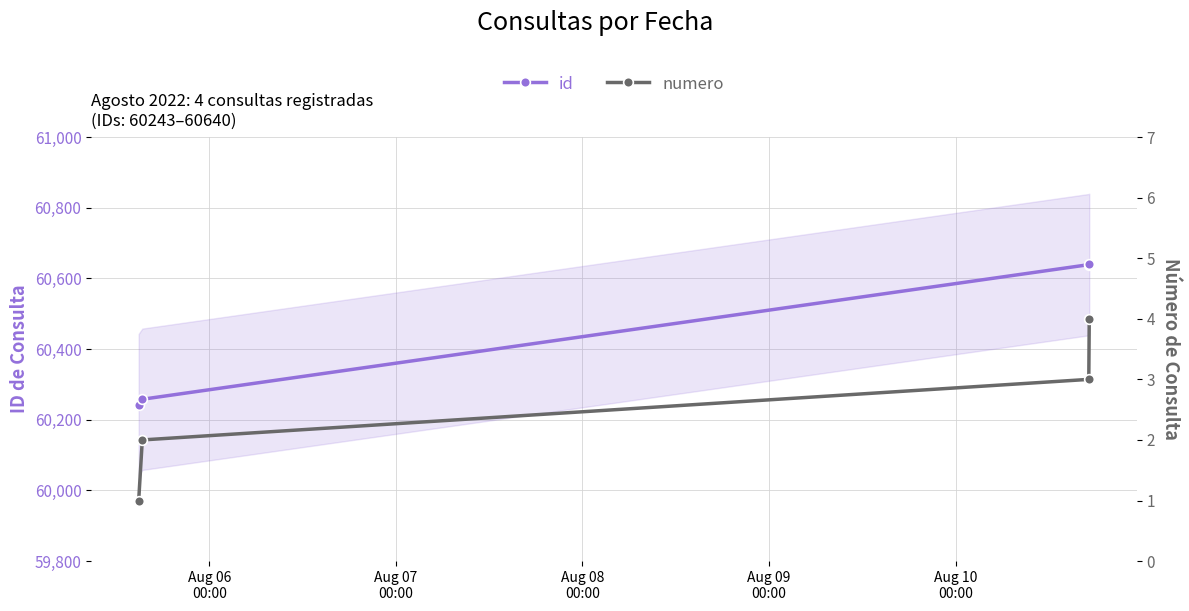

What is the difference between the maximum and minimum values in the id series?

397